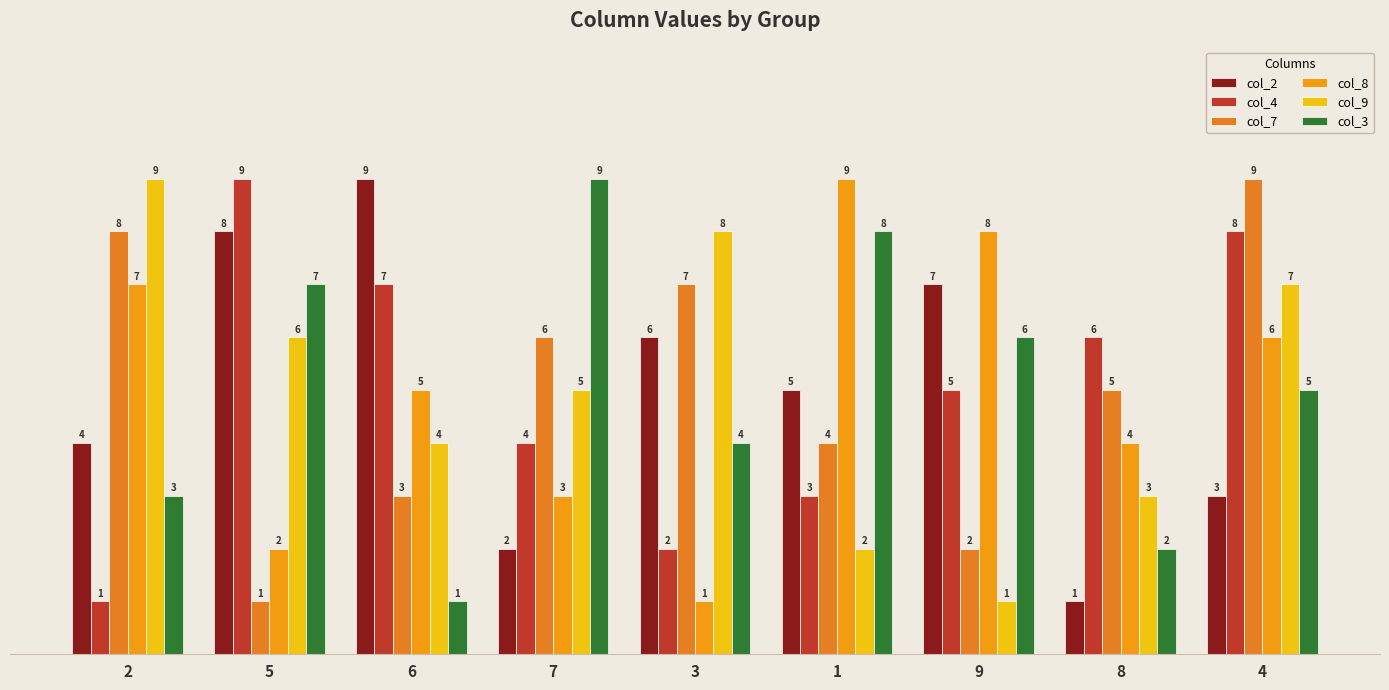

Reading left to right, what are all the values shown in this chart?

col_2: 4	8	9	2	6	5	7	1	3
col_4: 1	9	7	4	2	3	5	6	8
col_7: 8	1	3	6	7	4	2	5	9
col_8: 7	2	5	3	1	9	8	4	6
col_9: 9	6	4	5	8	2	1	3	7
col_3: 3	7	1	9	4	8	6	2	5